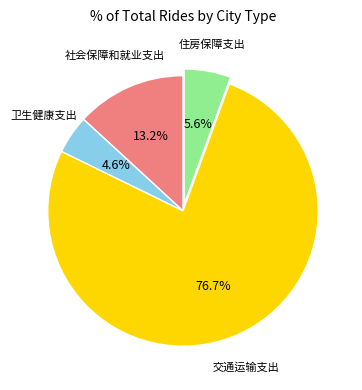

Does any single category account for the majority?

Yes